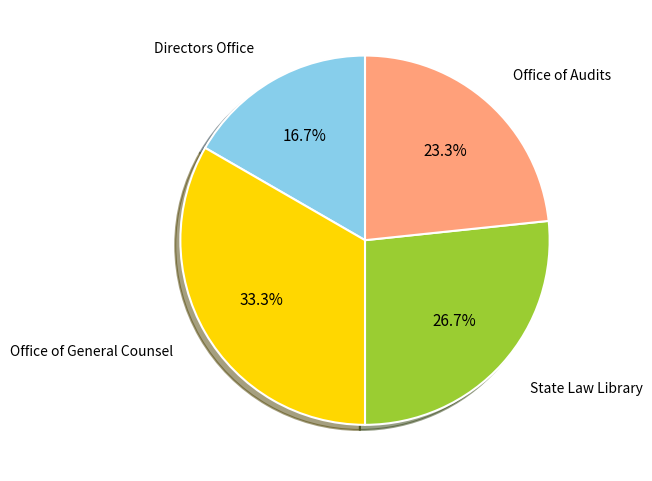

Is there any slice that represents more than half of the pie?

No